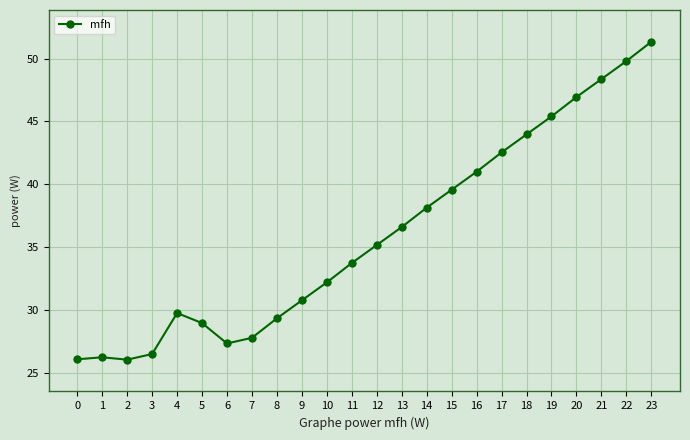

True or false: the data has more than 2 interior local peaks.

False